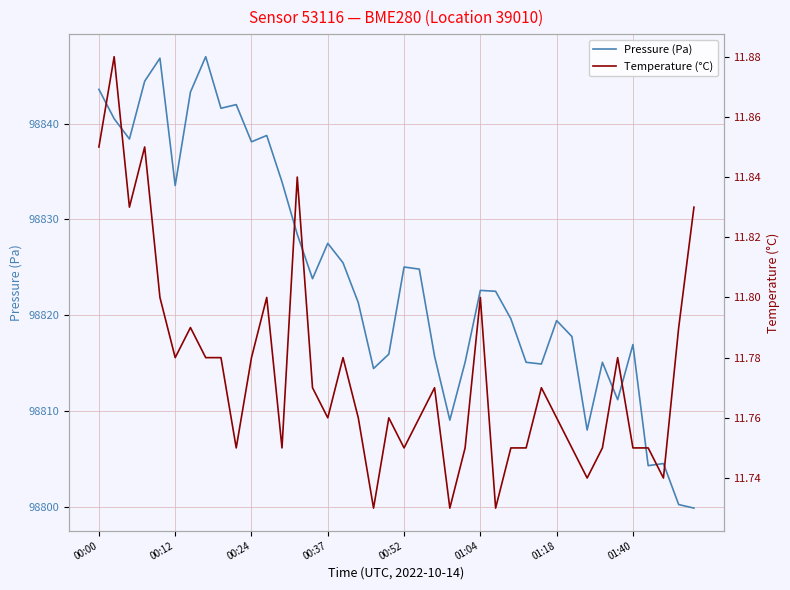

What is the highest value of the Pressure (Pa) series?

98847.0